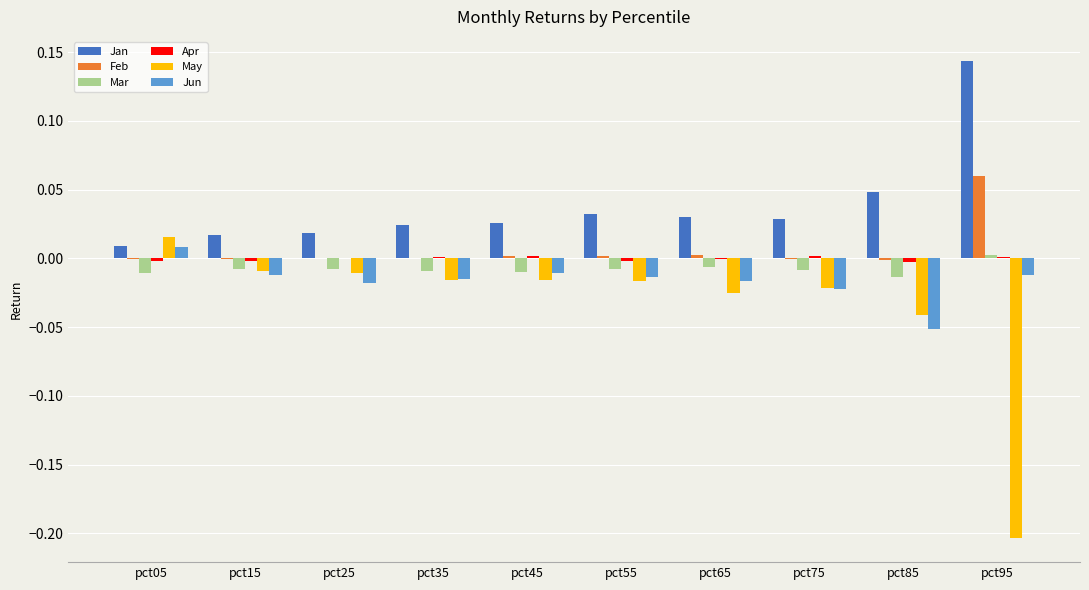

How many data points in Mar are above 0?

1